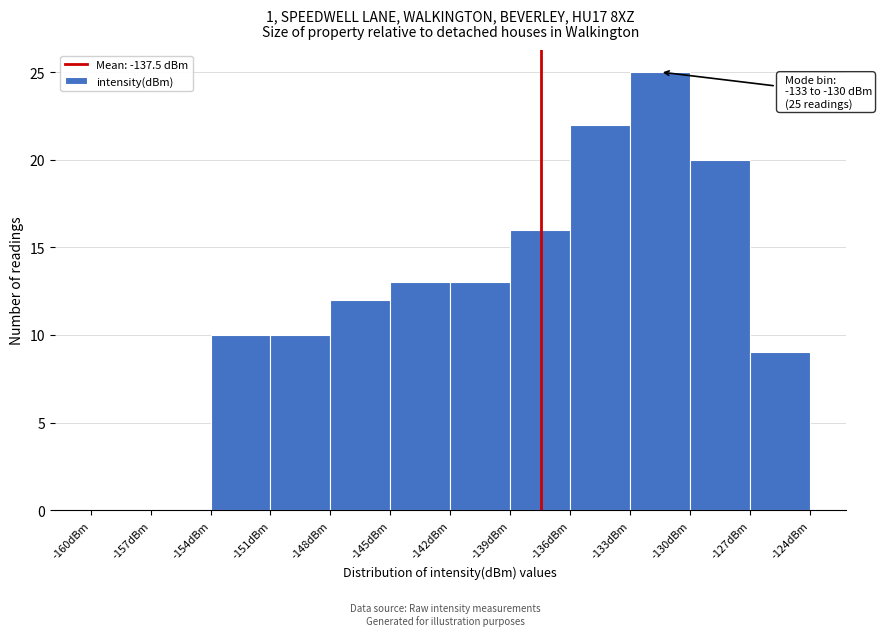

Which range on the x-axis has the tallest bar?

-133 to -130